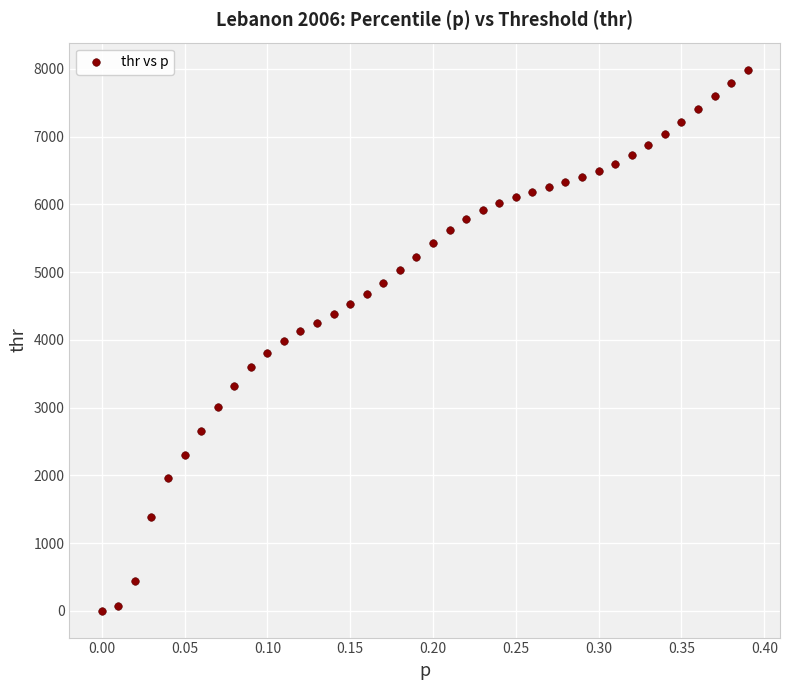

What is the range of X values (max minus min)?

0.4